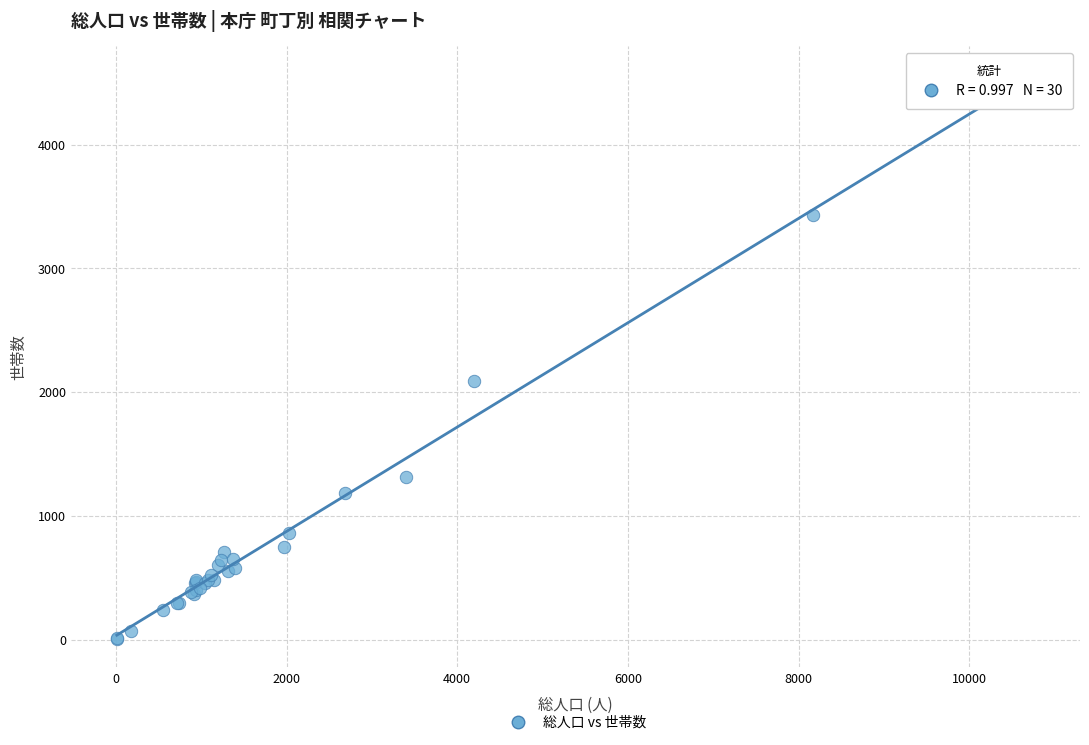

What Y value in the scatter plot is closest to 2268?

2090